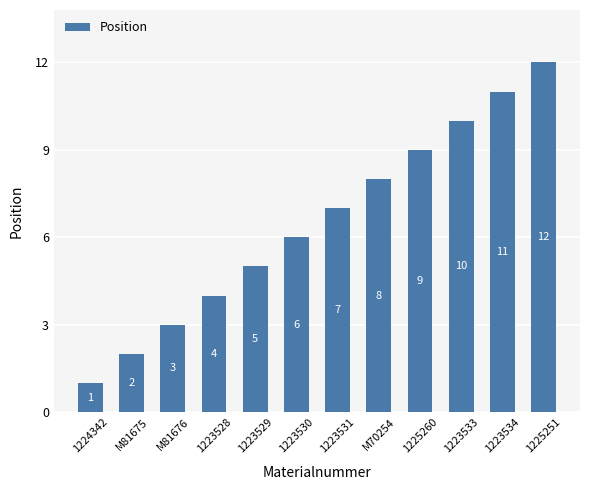

Where is the data nearest to the value 6?

1223530